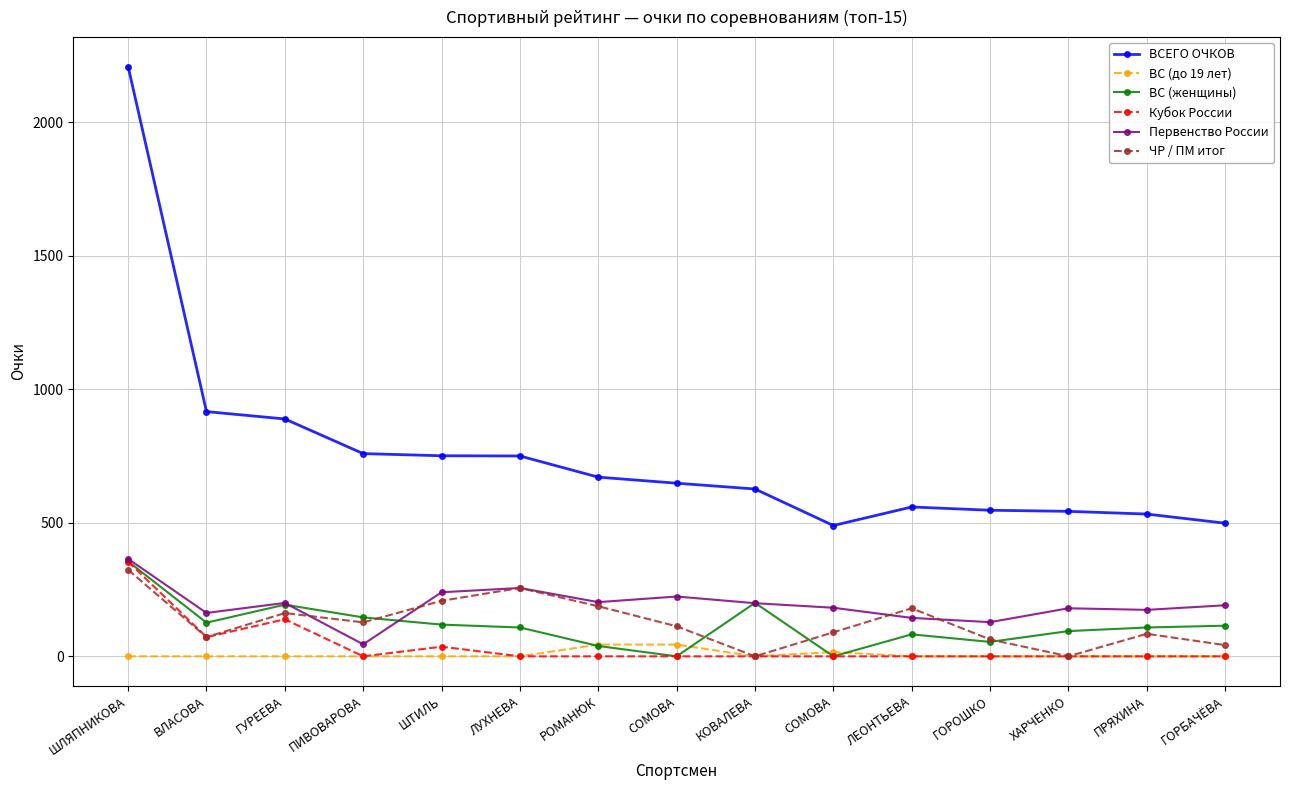

What is the highest value of the ВС (до 19 лет) series?

44.0